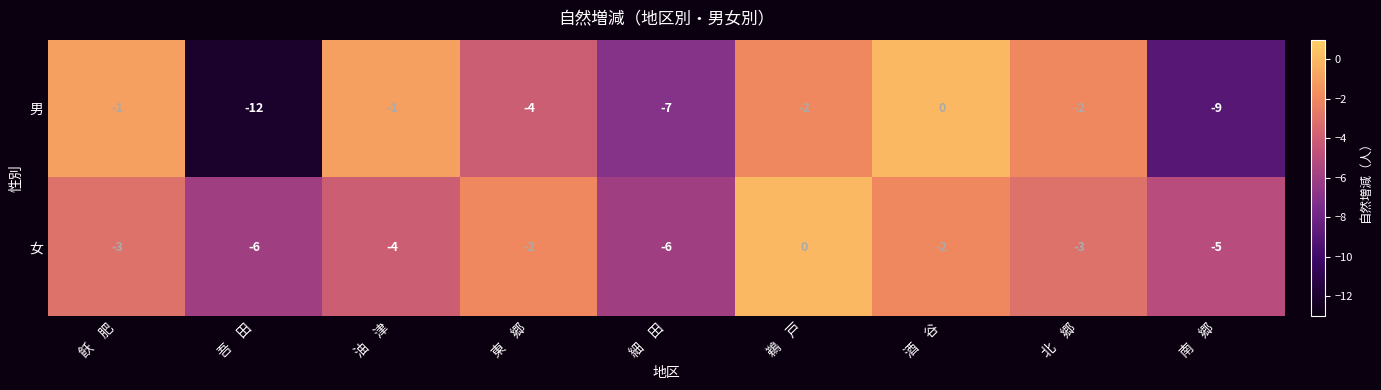

What is the minimum value shown in the chart?

-12